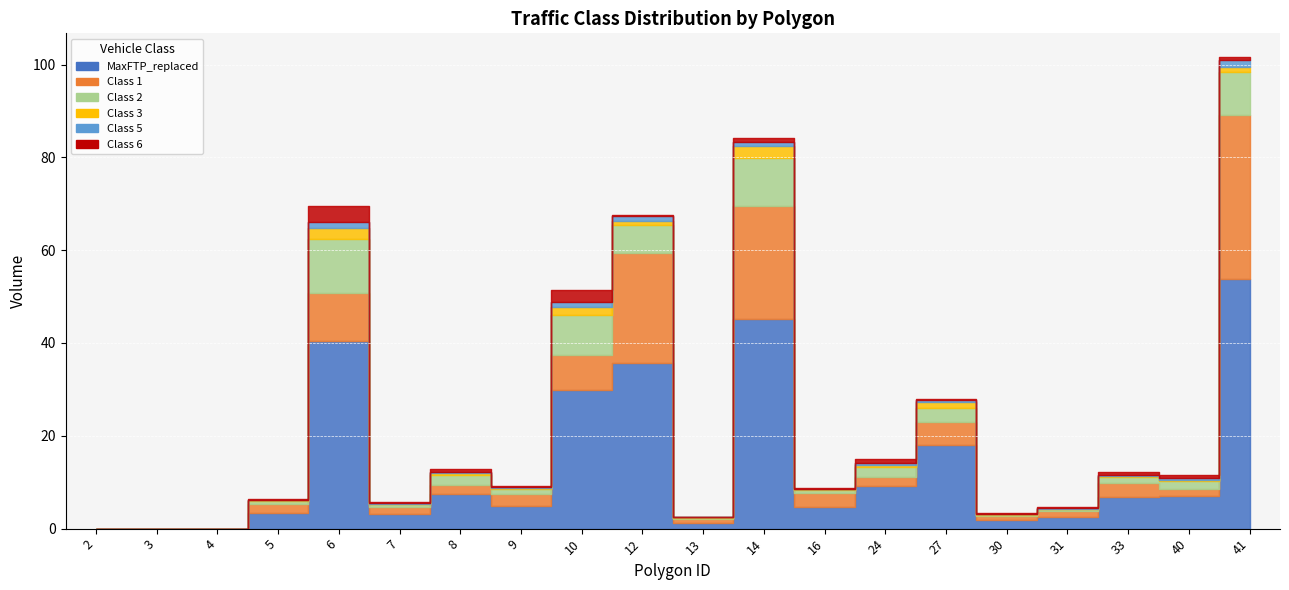

What is the value of the Class 3 point at the 6th from the left?

0.1